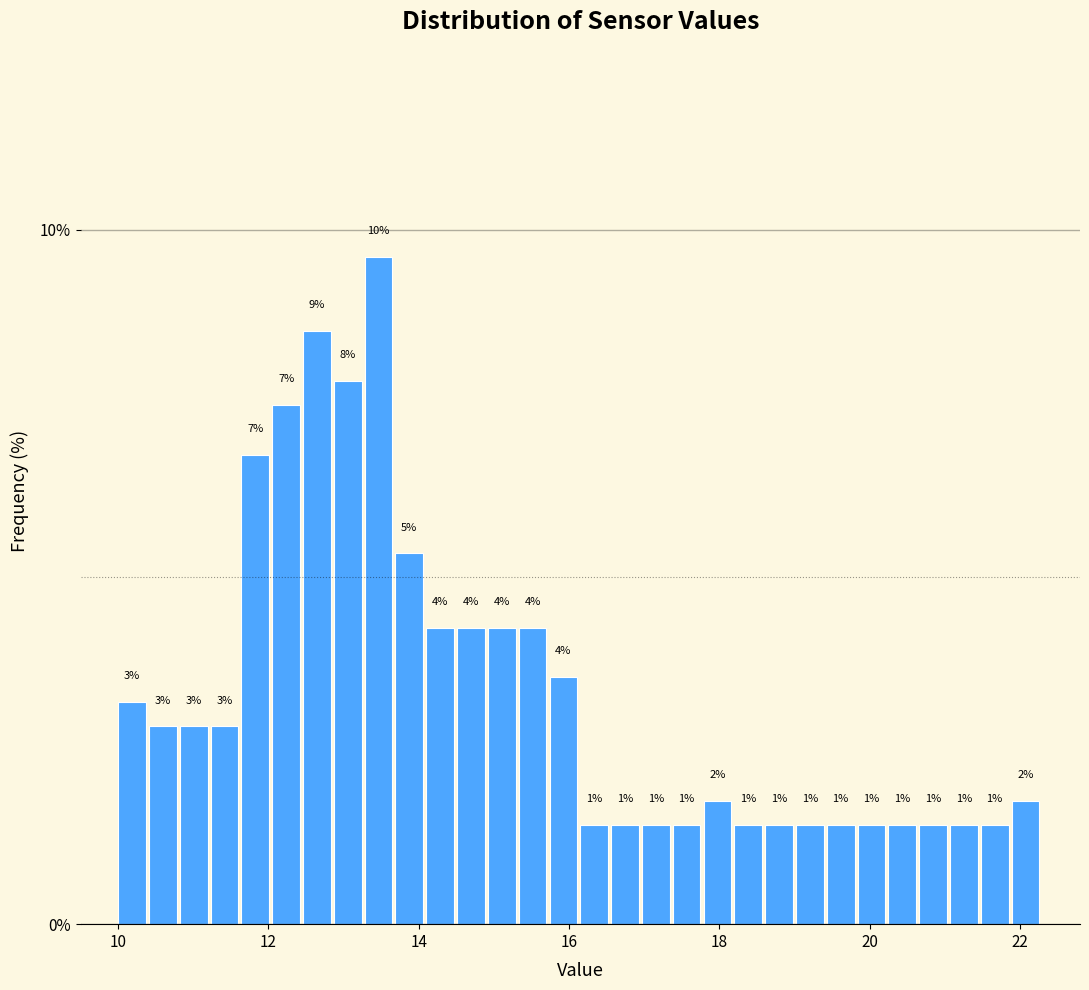

Around what value on the x-axis is the tallest bar? Give the approximate position of its centre, as read against the axis.

13.4